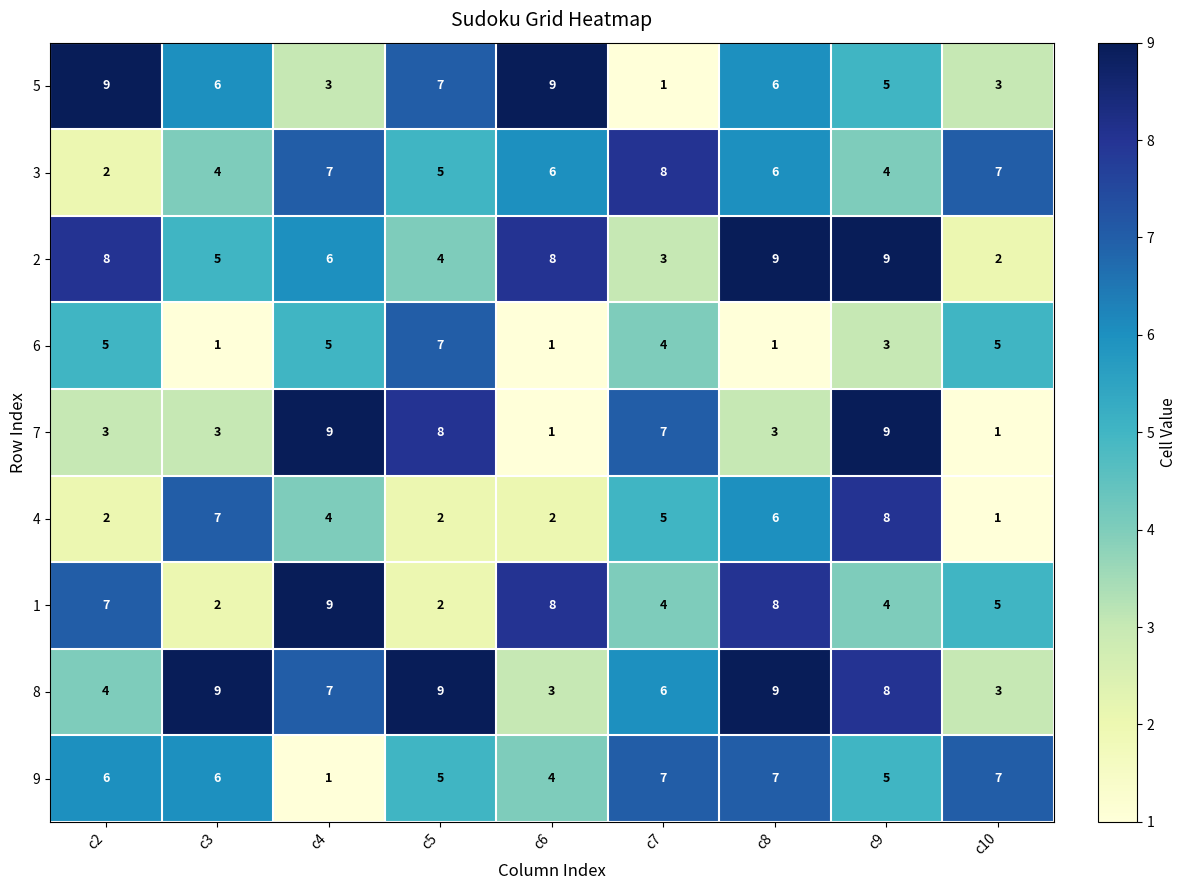

True or false: 1 has a value of 2 at c3.

True